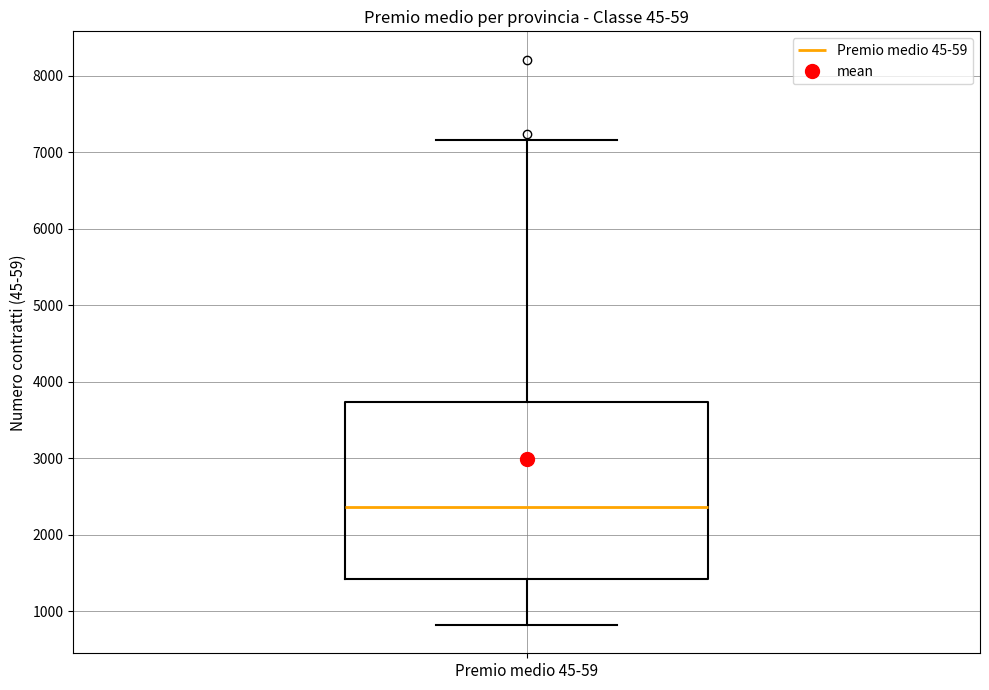

Transcribe this box plot: give where the median line is, the range the box spans, and where the two whiskers end, as read against the y-axis. The values are not printed on the chart, so give them approximately, as read against the axis.

median 2400, box 1400 to 3700, whiskers 800 to 7200